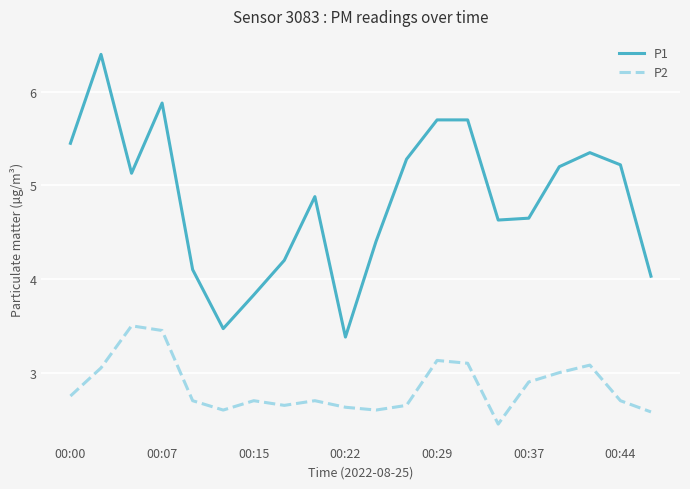

What is the maximum value shown in the chart?

6.4